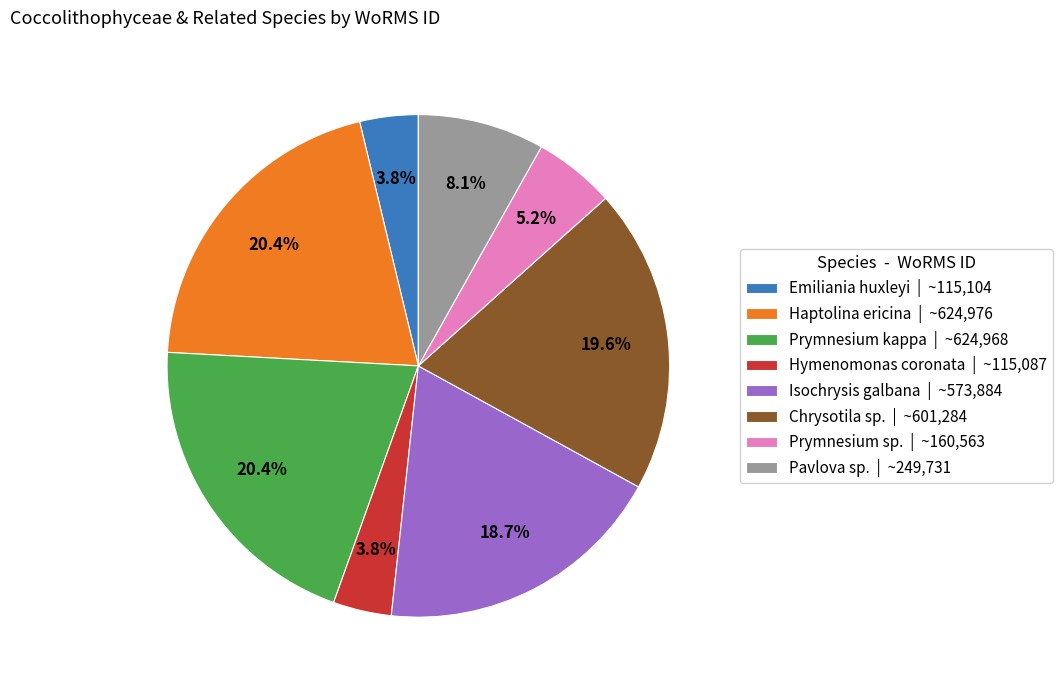

Is there any slice that represents more than half of the pie?

No